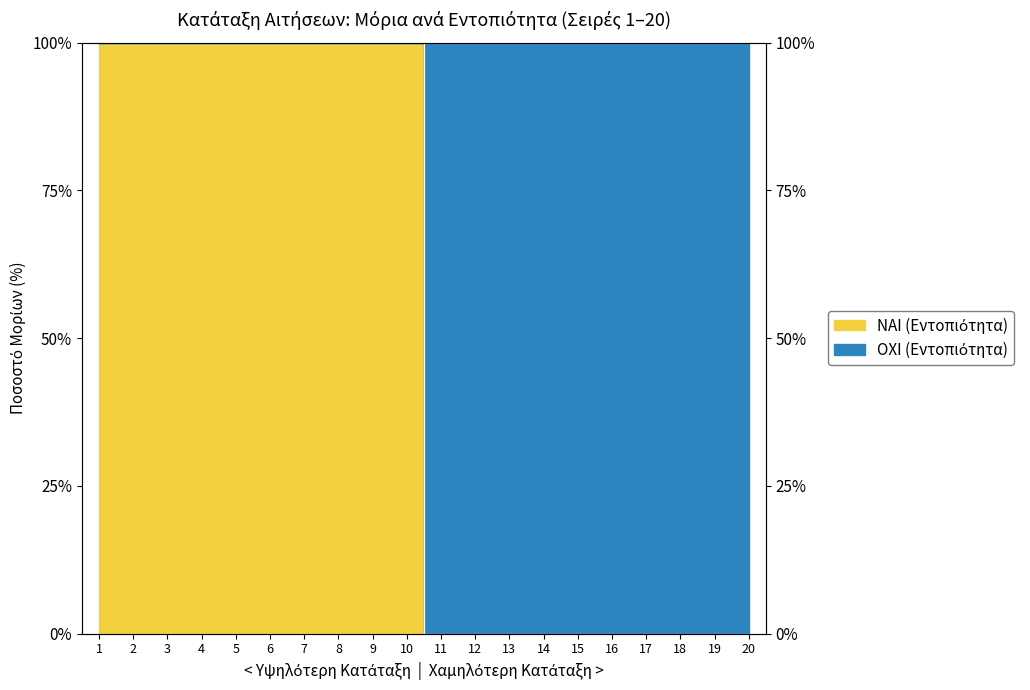

At which label is the value closest to 50?

1